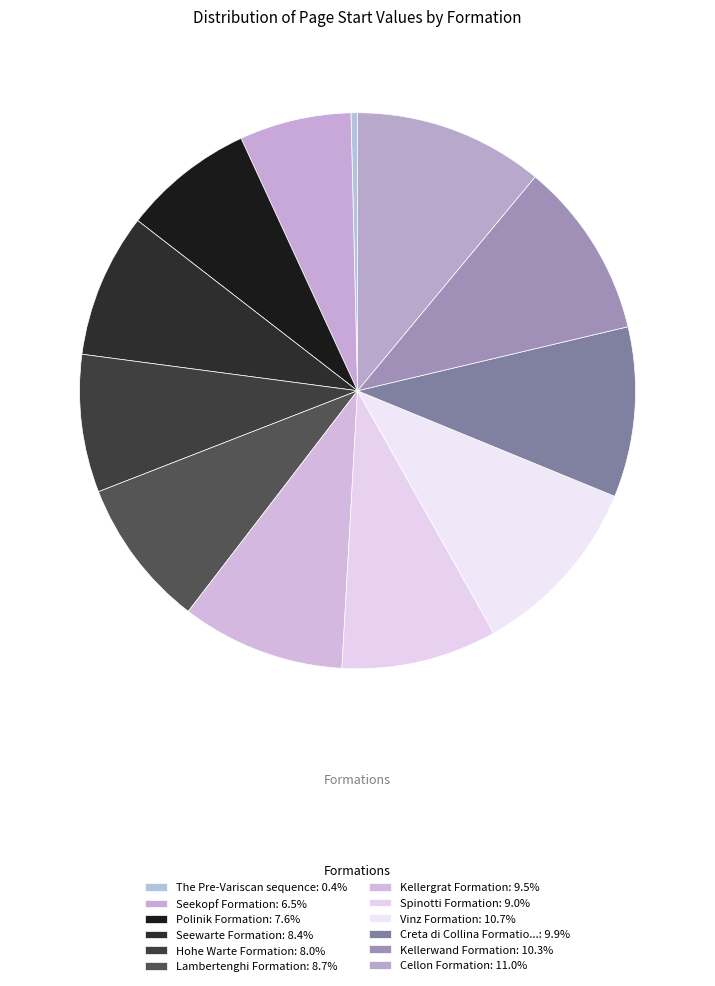

Is there a majority slice in this chart?

No